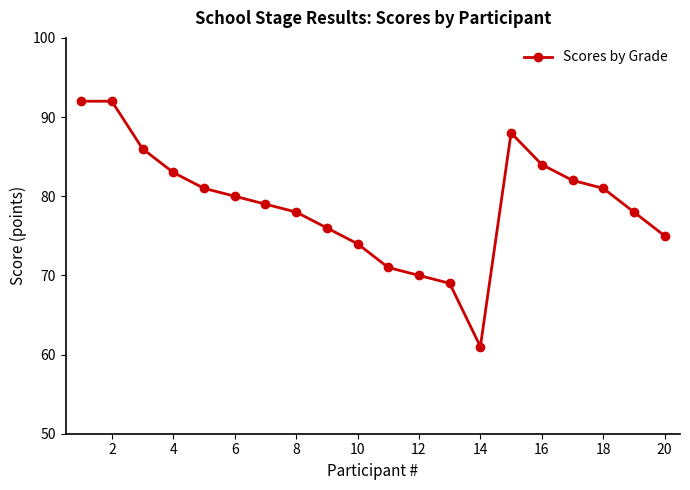

What is the smallest value displayed?

61